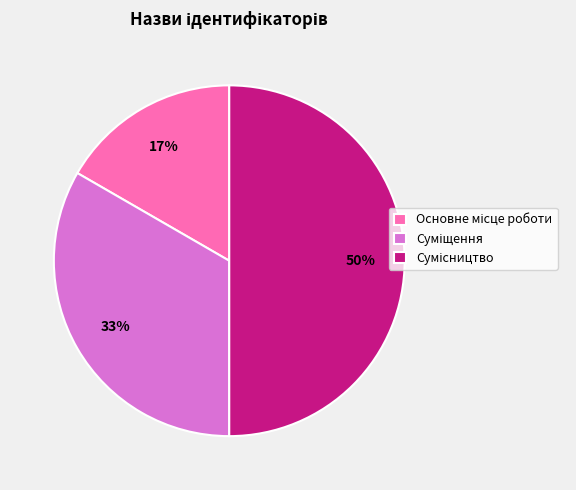

To the nearest percent, what is the average slice percentage?

33%